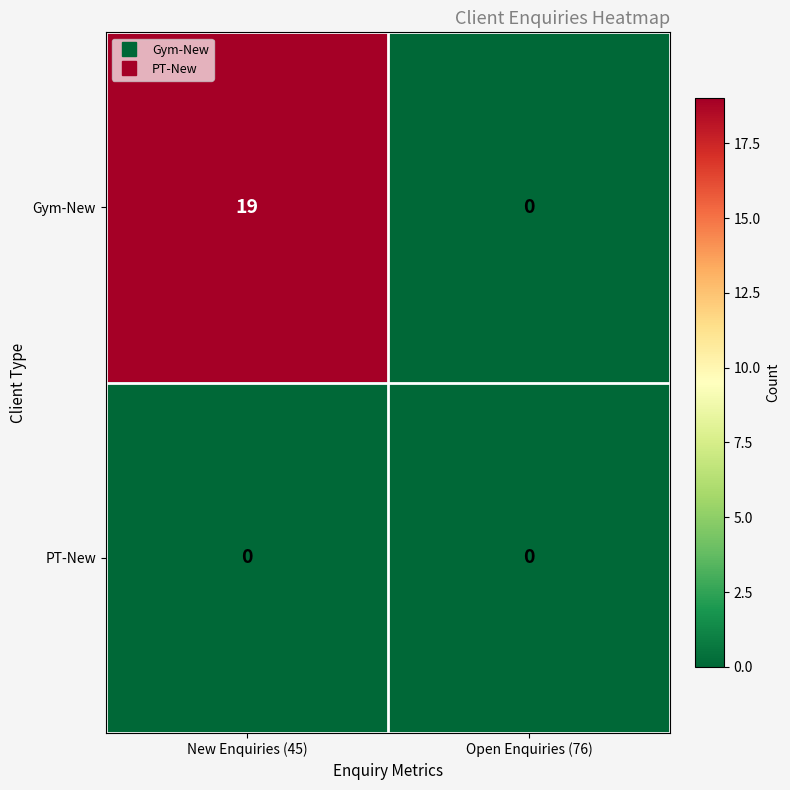

Which series changed the most between New Enquiries (45) and Open Enquiries (76)?

Gym-New